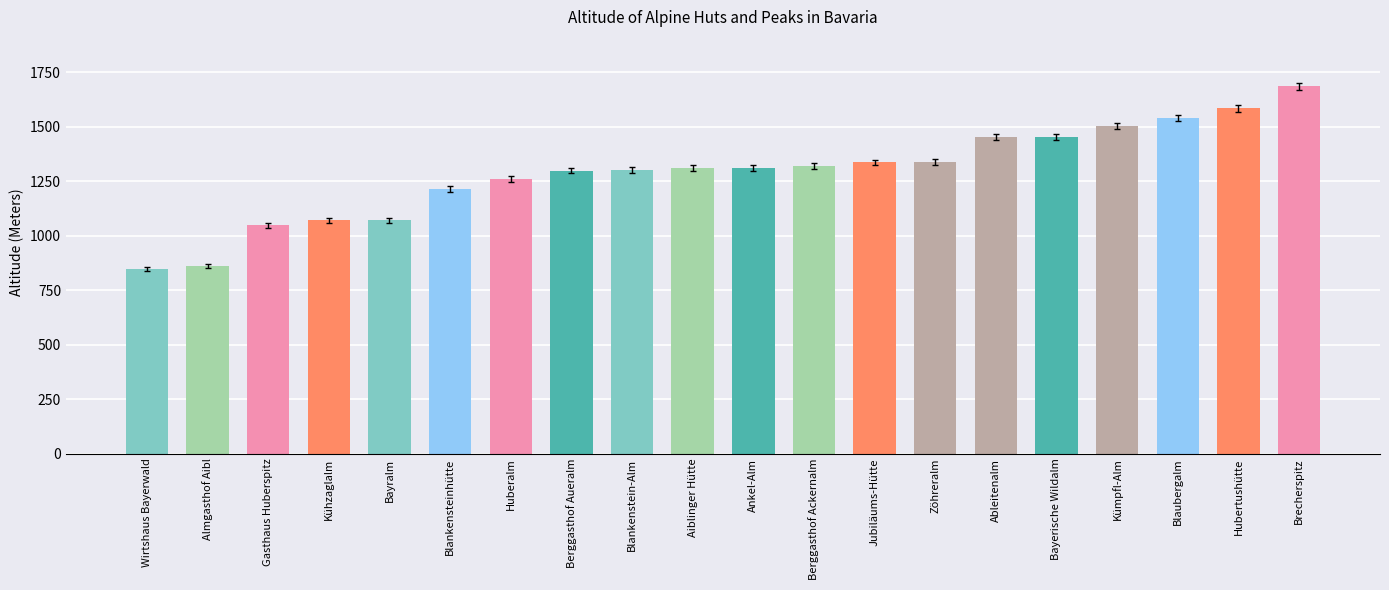

What is the value of the 12th bar from the left?

1320